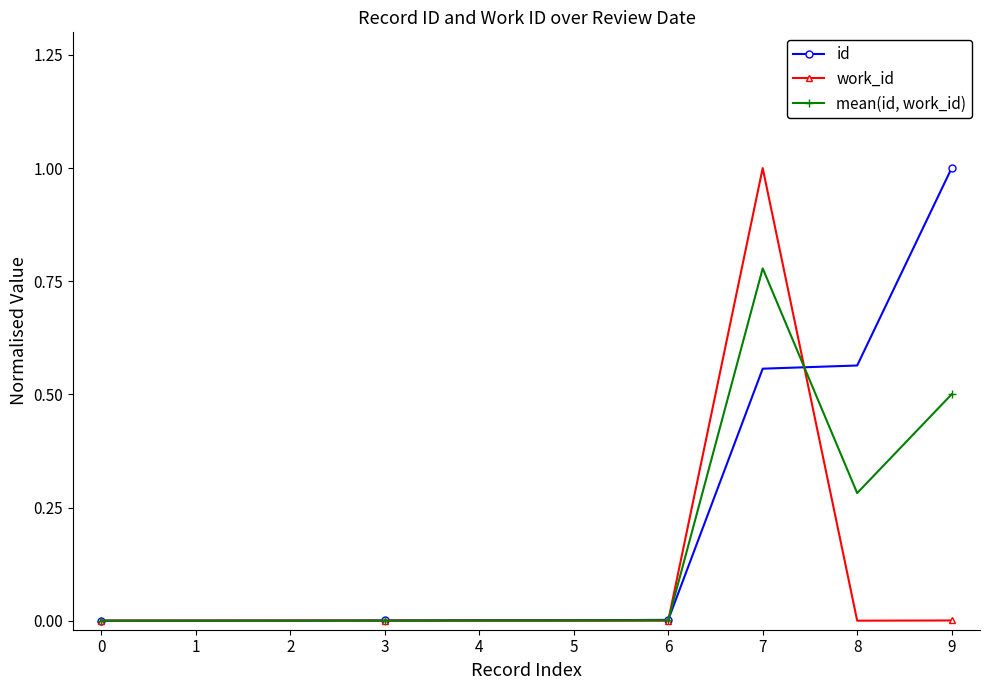

At 3, list the series in order from smallest to largest.

work_id, mean(id, work_id), id